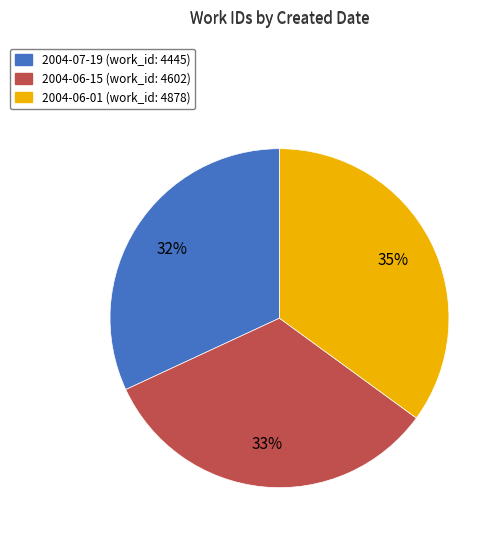

The 2004-06-01 slice represents 49% of the pie. True or false?

False